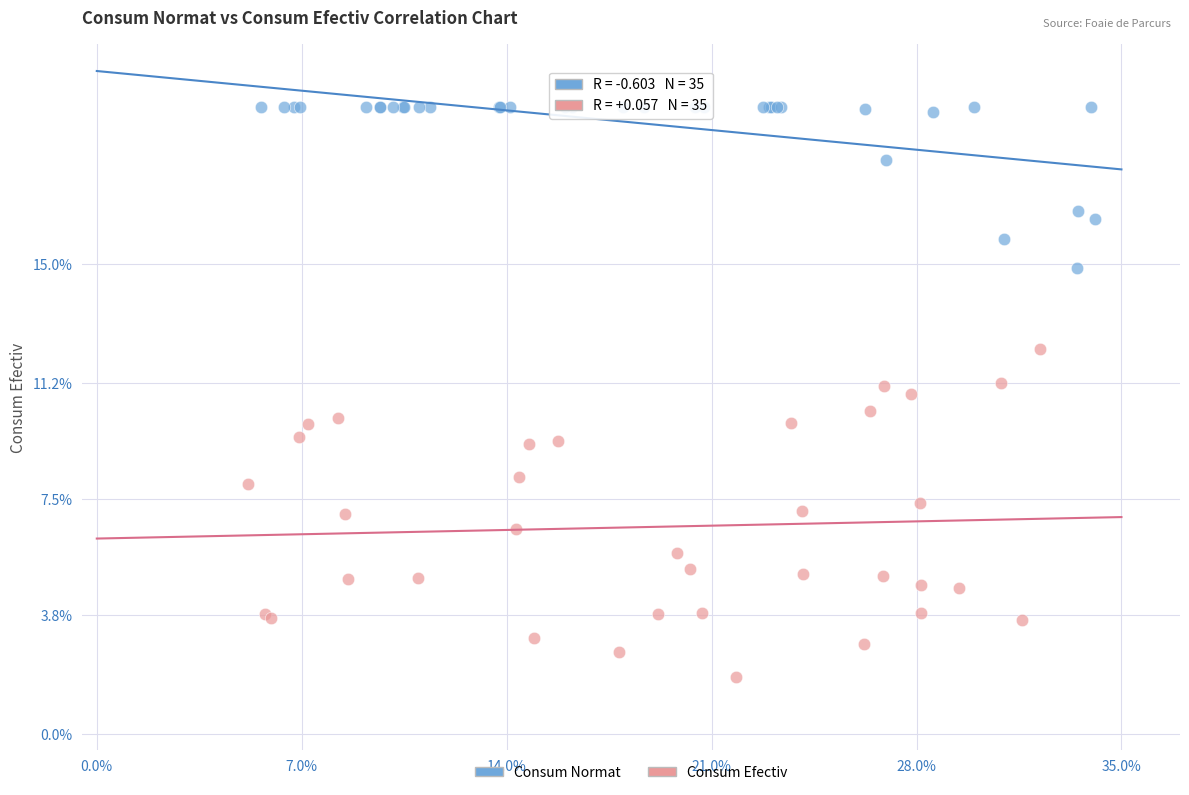

Which series has the widest spread of Y values?

Consum Efectiv